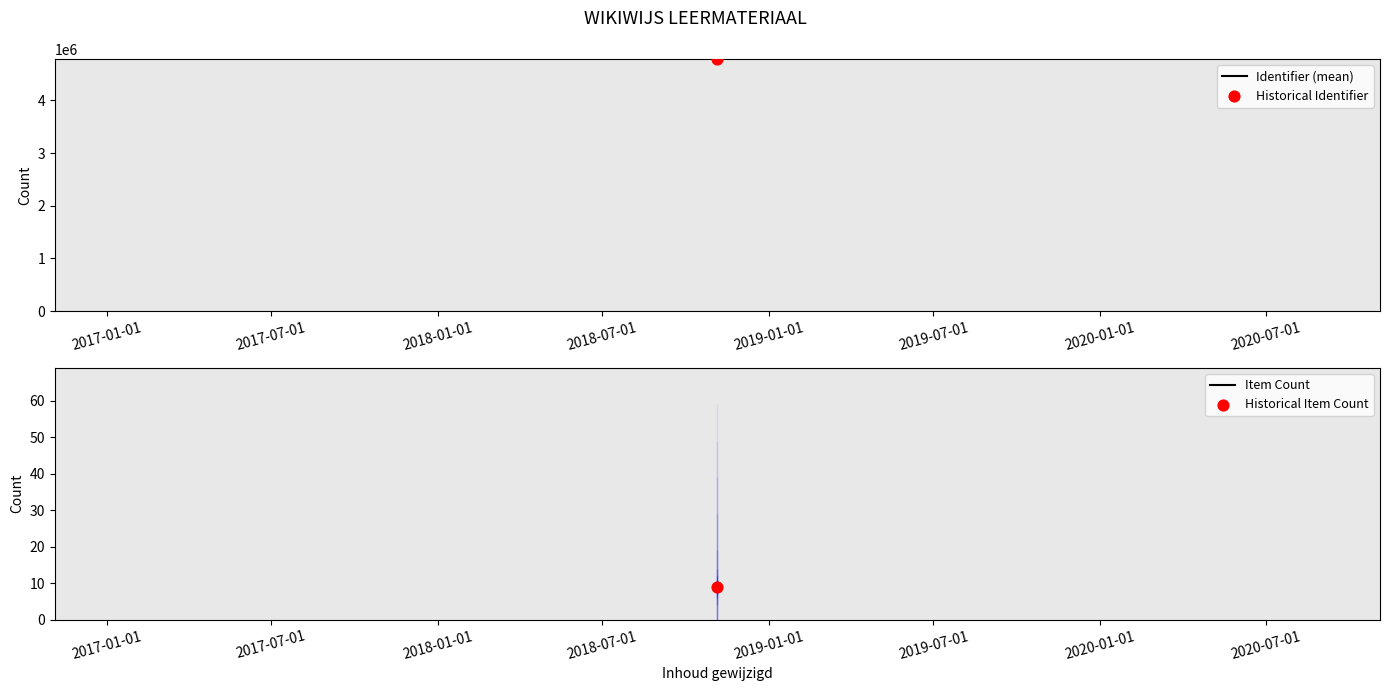

Approximately how many times larger is the value at 2018-11-05 compared to 2018-11-05?

1.0